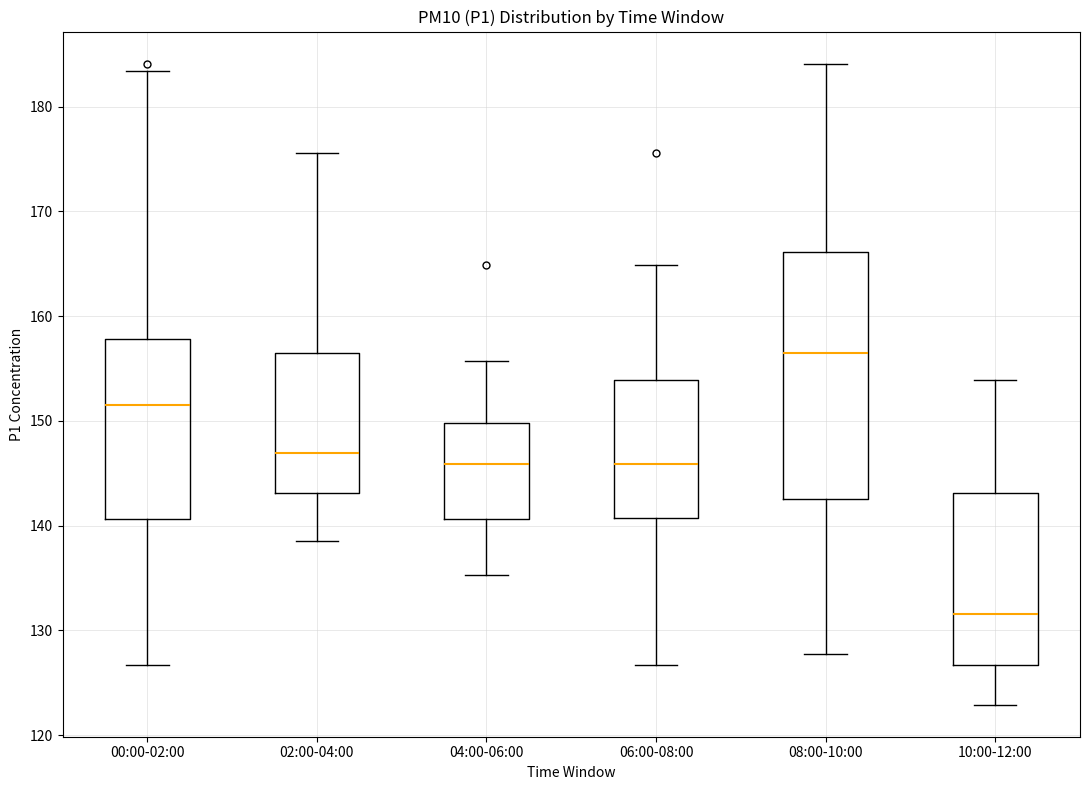

Where does the lower whisker of the box for 08:00-10:00 end on the y-axis? The values are not printed on the chart, so give them approximately, as read against the axis.

128